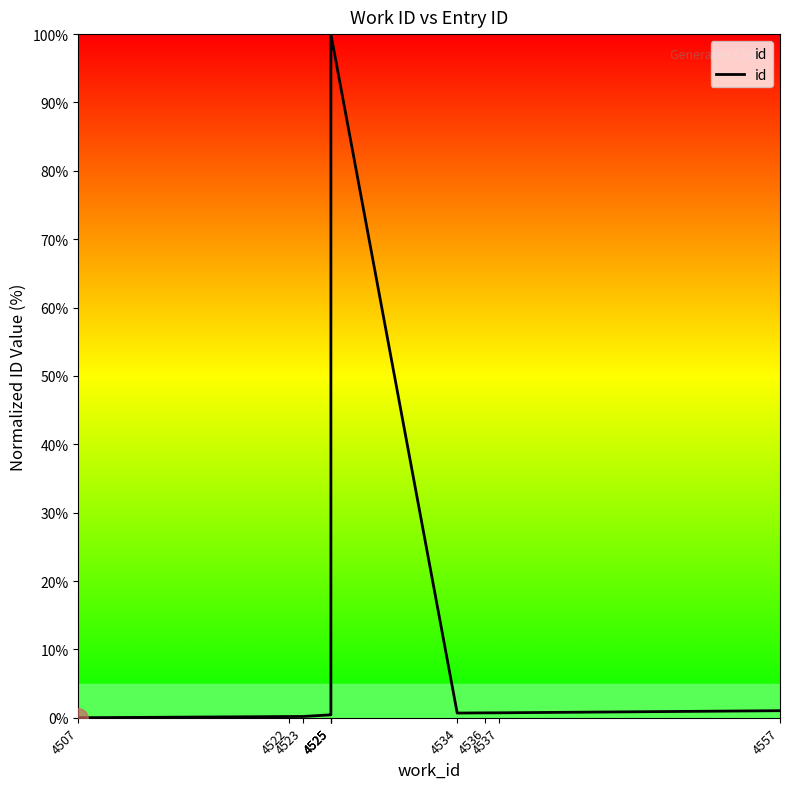

What is the difference between the maximum and second lowest values?

99.8